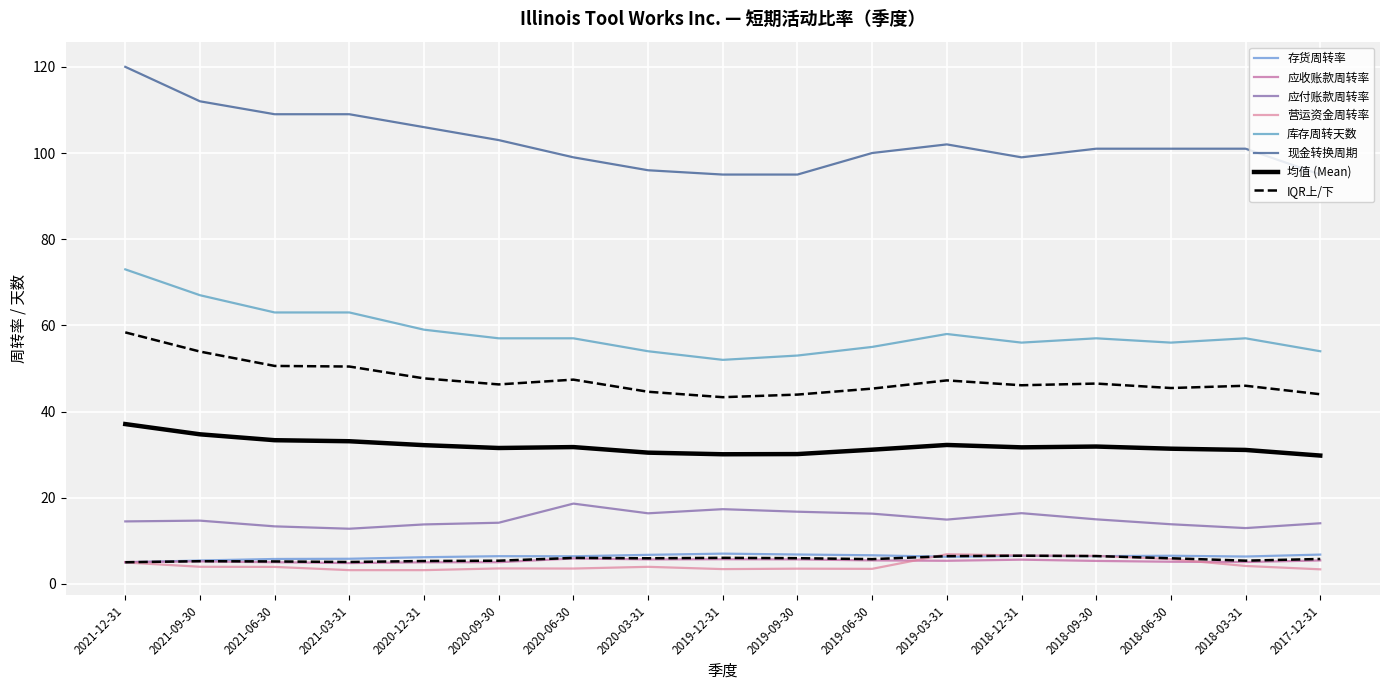

Is this an area chart (filled region under the line)?

No